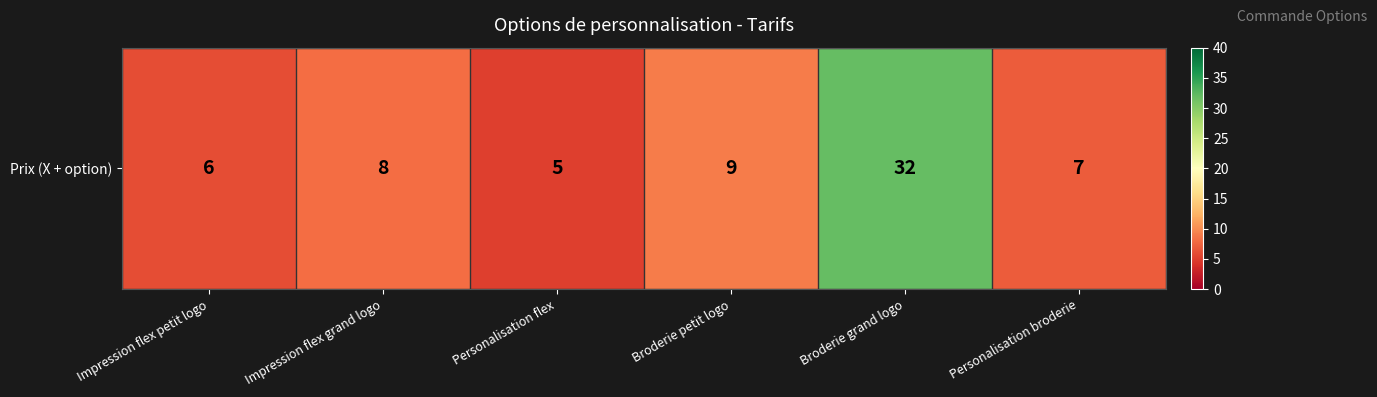

Reading right to left, extract all data points from this chart.

Personalisation broderie=7	Broderie grand logo=32	Broderie petit logo=9	Personalisation flex=5	Impression flex grand logo=8	Impression flex petit logo=6